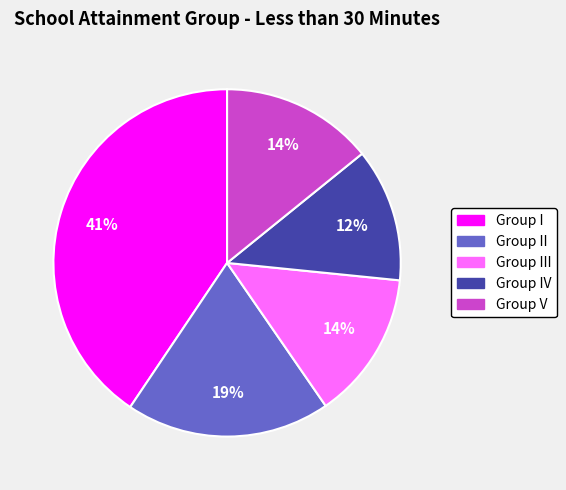

To the nearest percent, what is the average slice percentage?

20%